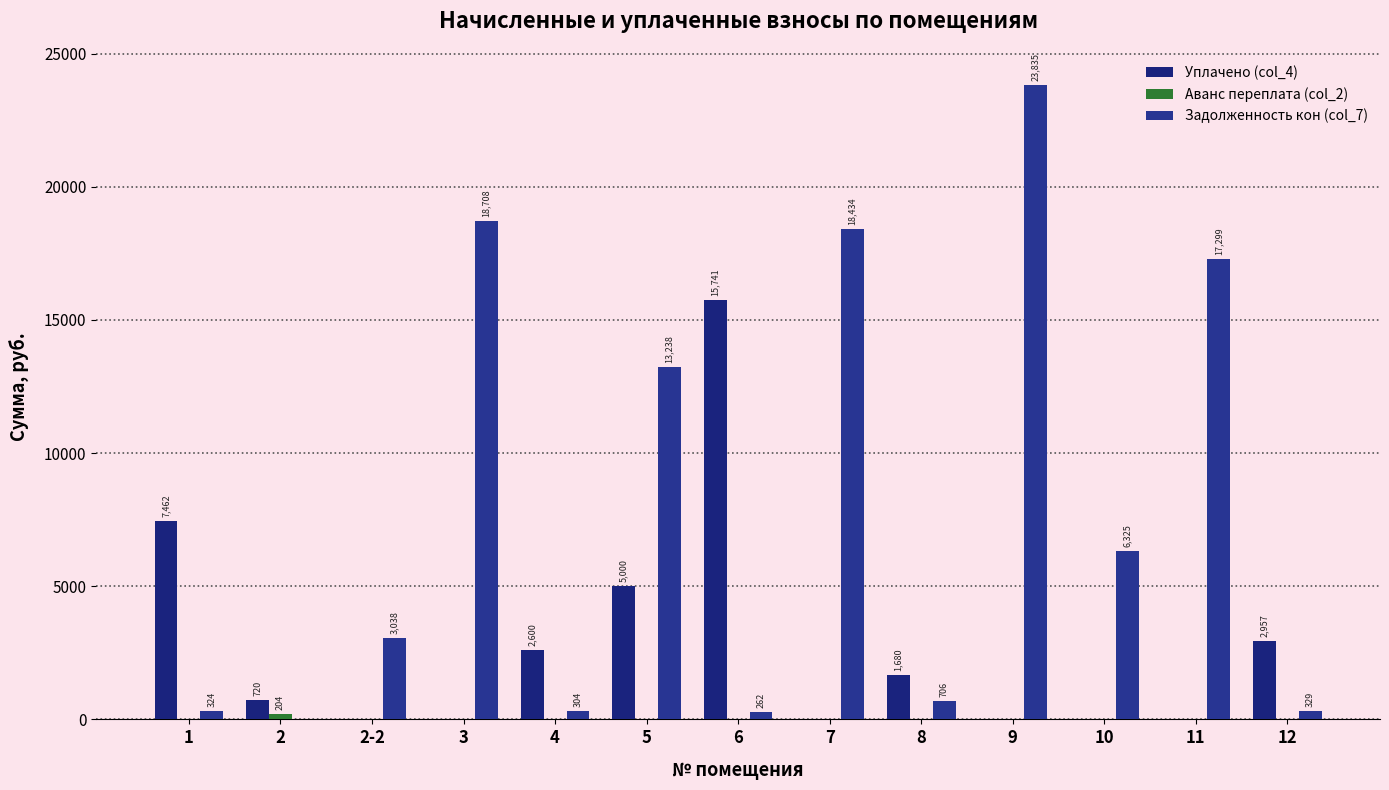

What is the total value across all series at 3?

18707.9